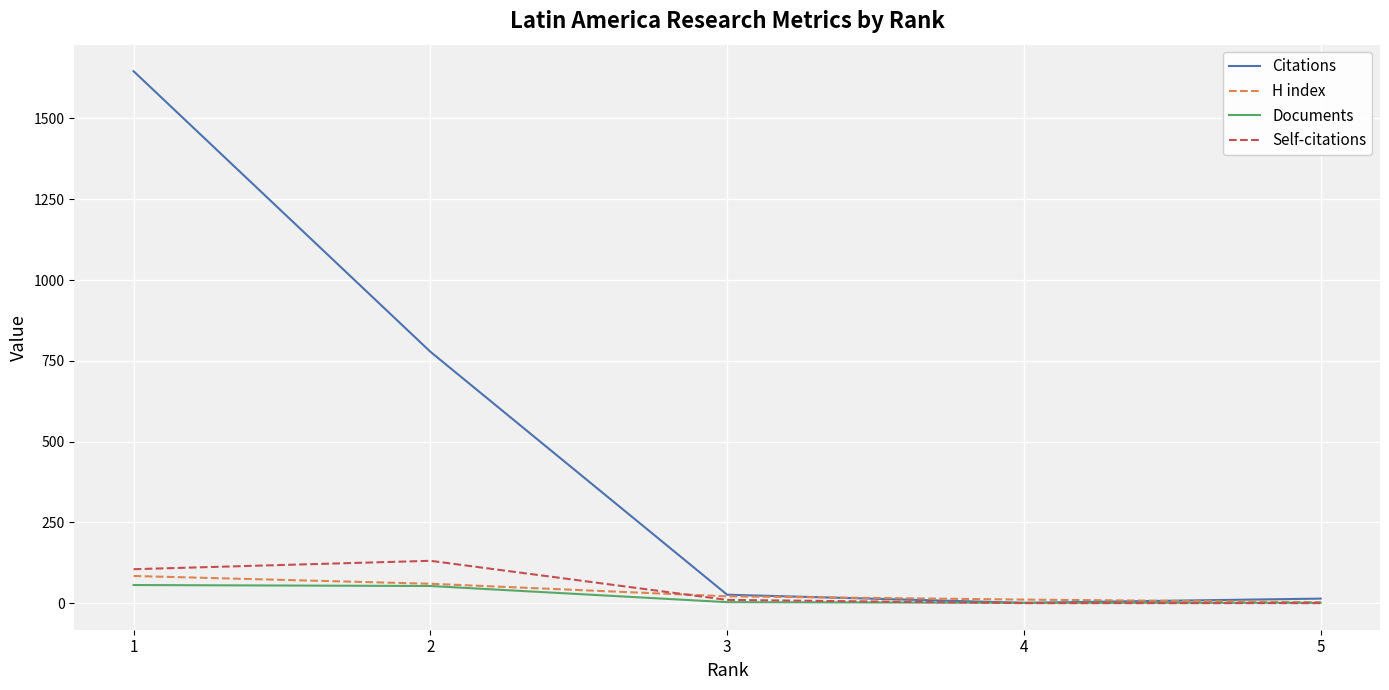

What is the difference between the second highest and second lowest values in the Citations series?

764